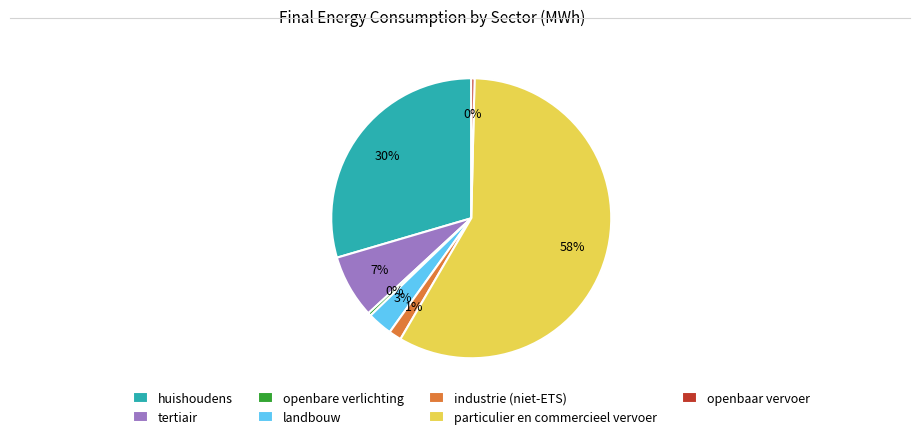

True or false: industrie (niet-ETS) accounts for 11% of the total.

False